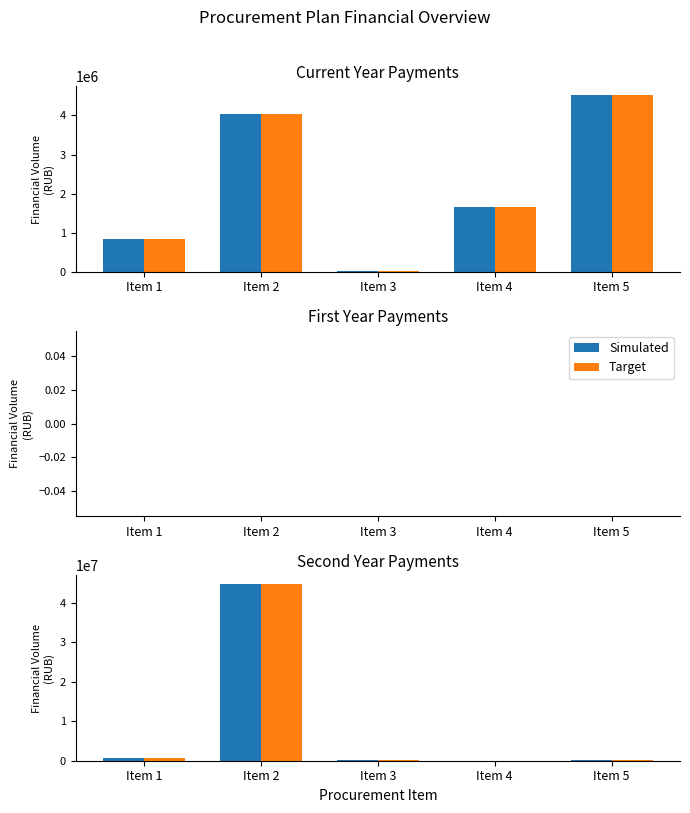

What value does the Simulated series have at Item 4?

1256.3